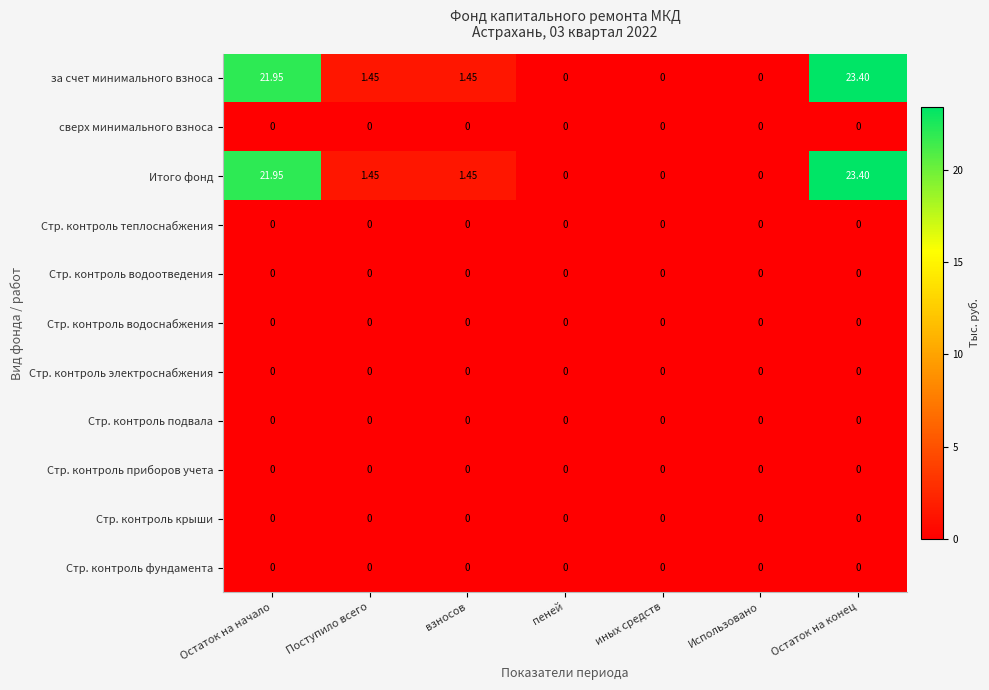

At which category is the sum across all series the highest?

Остаток на конец